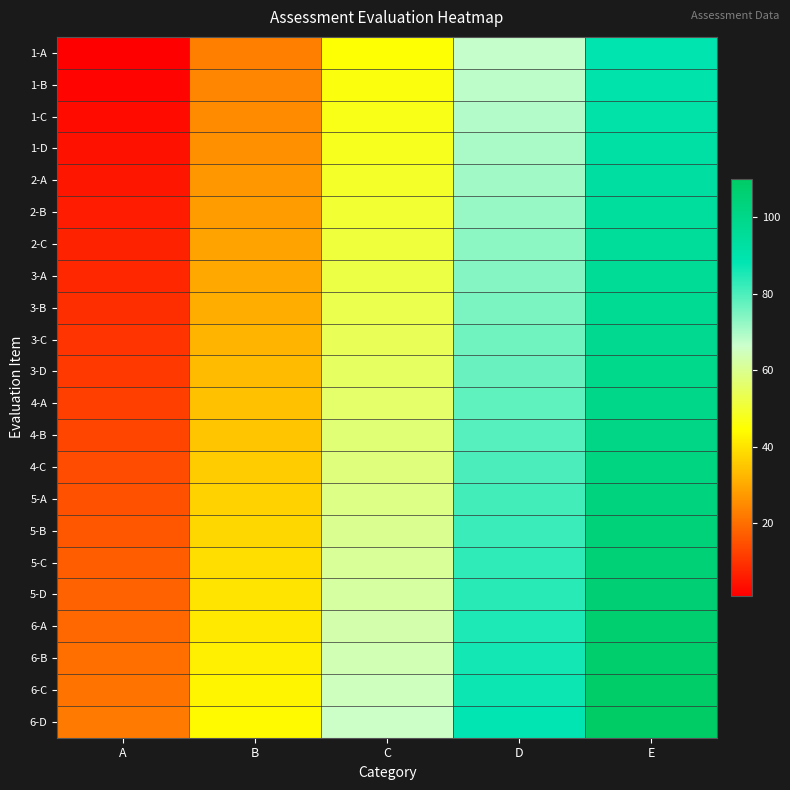

Reading left to right, what are all the values shown in this chart?

1-A: A=1	B=23	C=45	D=67	E=89
1-B: A=2	B=24	C=46	D=68	E=90
1-C: A=3	B=25	C=47	D=69	E=91
1-D: A=4	B=26	C=48	D=70	E=92
2-A: A=5	B=27	C=49	D=71	E=93
2-B: A=6	B=28	C=50	D=72	E=94
2-C: A=7	B=29	C=51	D=73	E=95
3-A: A=8	B=30	C=52	D=74	E=96
3-B: A=9	B=31	C=53	D=75	E=97
3-C: A=10	B=32	C=54	D=76	E=98
3-D: A=11	B=33	C=55	D=77	E=99
4-A: A=12	B=34	C=56	D=78	E=100
4-B: A=13	B=35	C=57	D=79	E=101
4-C: A=14	B=36	C=58	D=80	E=102
5-A: A=15	B=37	C=59	D=81	E=103
5-B: A=16	B=38	C=60	D=82	E=104
5-C: A=17	B=39	C=61	D=83	E=105
5-D: A=18	B=40	C=62	D=84	E=106
6-A: A=19	B=41	C=63	D=85	E=107
6-B: A=20	B=42	C=64	D=86	E=108
6-C: A=21	B=43	C=65	D=87	E=109
6-D: A=22	B=44	C=66	D=88	E=110